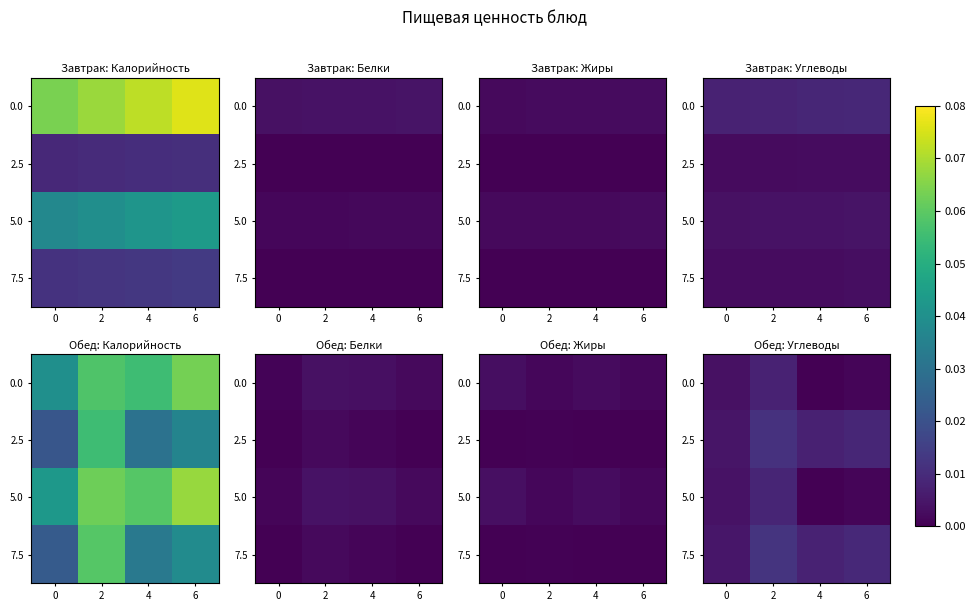

List the labels in order of 5.0 value, smallest first.

4, 6, 0, 2